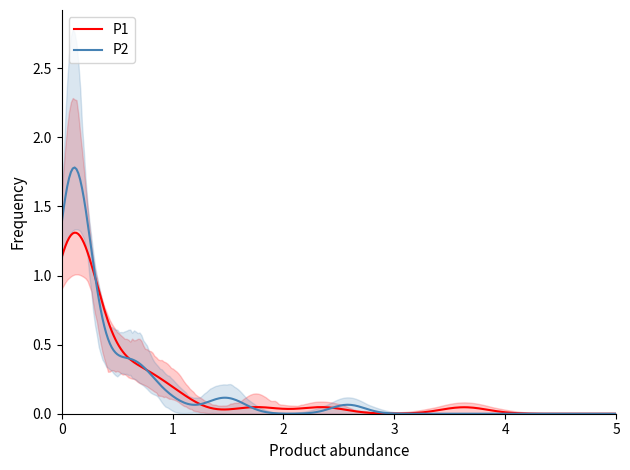

Rank the series at 33 from lowest to highest value.

P2, P1